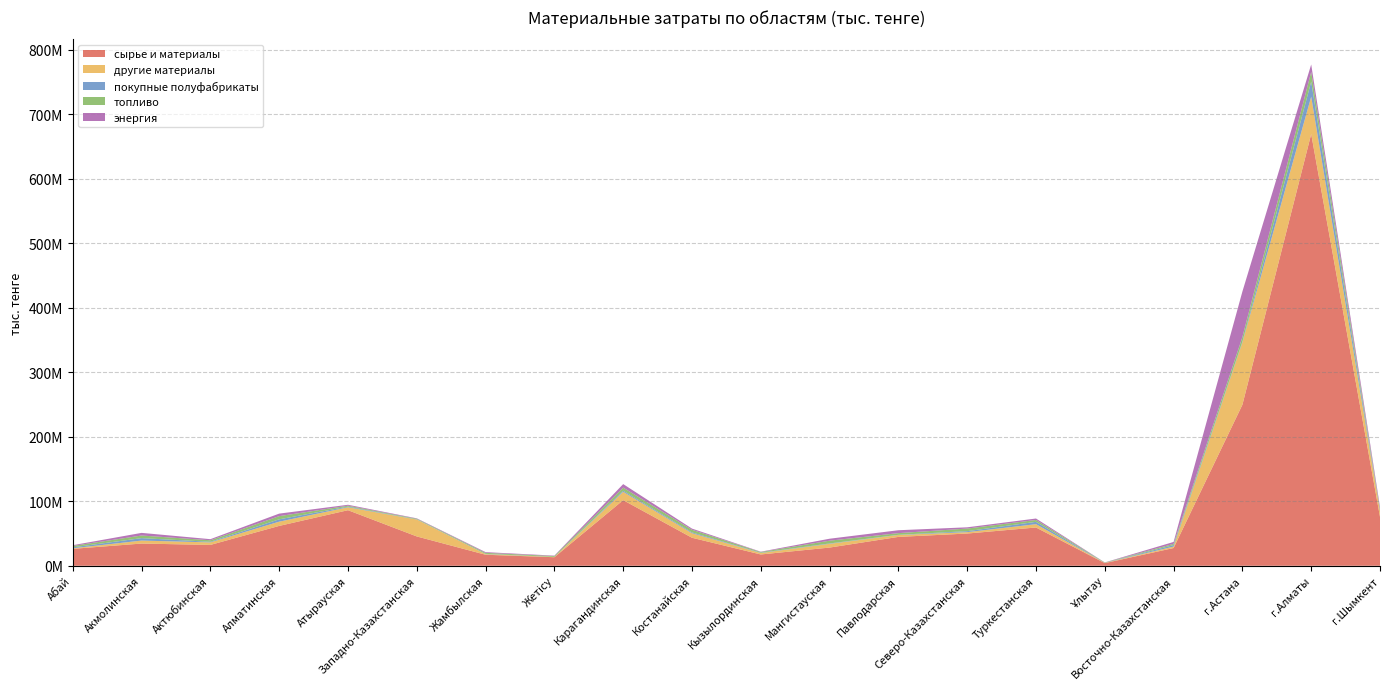

Reading right to left, what are all the values shown in this chart?

сырье и материалы: г.Шымкент=75861106	г.Алматы=669417957	г.Астана=249689726	Восточно-Казахстанская=27532757	Ұлытау=4118719	Туркестанская=59361404	Северо-Казахстанская=49987491	Павлодарская=44775852	Мангистауская=28228179	Кызылординская=17539899	Костанайская=43450217	Карагандинская=101749324	Жетісу=13256129	Жамбылская=17109181	Западно-Казахстанская=45493082	Атырауская=86183537	Алматинская=61820615	Актюбинская=32343535	Акмолинская=34455927	Абай=26271707
другие материалы: г.Шымкент=8920137	г.Алматы=57930589	г.Астана=96602080	Восточно-Казахстанская=2213261	Ұлытау=367091	Туркестанская=5131913	Северо-Казахстанская=2145917	Павлодарская=2950216	Мангистауская=5780398	Кызылординская=2237181	Костанайская=7013917	Карагандинская=12909837	Жетісу=444694	Жамбылская=1003499	Западно-Казахстанская=26233665	Атырауская=4541372	Алматинская=6564012	Актюбинская=3911868	Акмолинская=4617989	Абай=846091
покупные полуфабрикаты: г.Шымкент=983295	г.Алматы=23505040	г.Астана=1241145	Восточно-Казахстанская=2368336	Ұлытау=136099	Туркестанская=3648548	Северо-Казахстанская=1549425	Павлодарская=312122	Мангистауская=627325	Кызылординская=486194	Костанайская=1252043	Карагандинская=1738404	Жетісу=60918	Жамбылская=380858	Западно-Казахстанская=304018	Атырауская=979010	Алматинская=3655404	Актюбинская=936902	Акмолинская=3798949	Абай=1435133
топливо: г.Шымкент=1700598	г.Алматы=14967566	г.Астана=7205145	Восточно-Казахстанская=1906050	Ұлытау=445271	Туркестанская=2906927	Северо-Казахстанская=4028617	Павлодарская=2598794	Мангистауская=4283730	Кызылординская=1088141	Костанайская=4094005	Карагандинская=4816822	Жетісу=1315776	Жамбылская=1554511	Западно-Казахстанская=934581	Атырауская=1433120	Алматинская=4934259	Актюбинская=2378218	Акмолинская=4048346	Абай=2220140
энергия: г.Шымкент=3708013	г.Алматы=11520780	г.Астана=70466374	Восточно-Казахстанская=2942526	Ұлытау=161463	Туркестанская=2238918	Северо-Казахстанская=1937963	Павлодарская=4479553	Мангистауская=3032645	Кызылординская=506952	Костанайская=1831785	Карагандинская=5433540	Жетісу=678764	Жамбылская=1115285	Западно-Казахстанская=604131	Атырауская=1453079	Алматинская=3912860	Актюбинская=1681466	Акмолинская=4092491	Абай=1154268